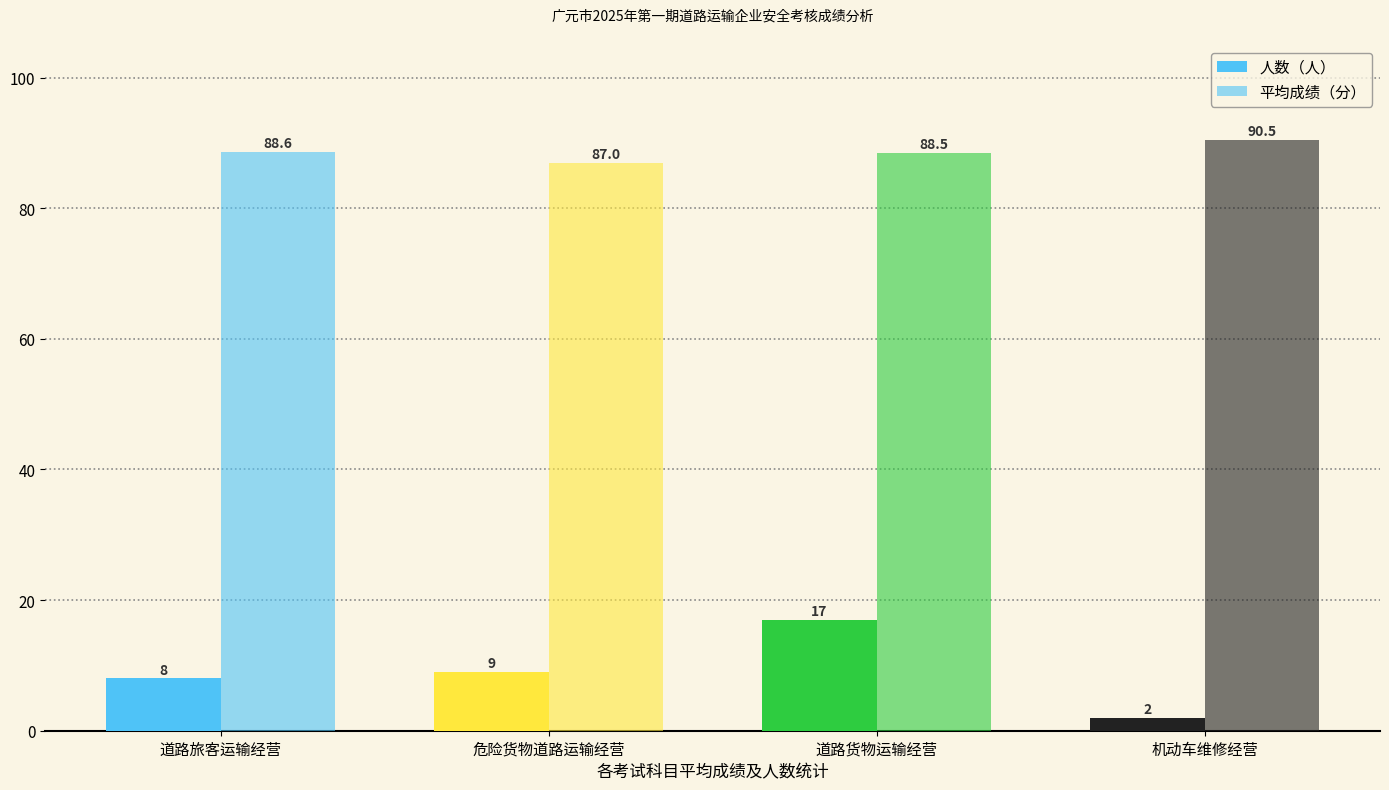

What is the sum of all 人数（人） values?

36.0